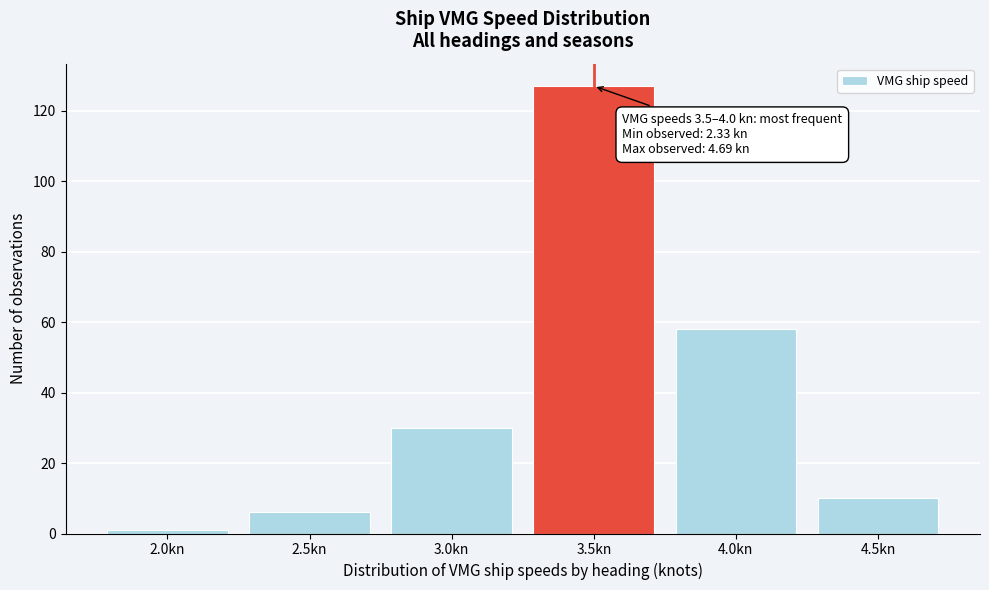

Reading left to right, transcribe all the data shown in this chart.

2.0kn=1	2.5kn=6	3.0kn=30	3.5kn=127	4.0kn=58	4.5kn=10